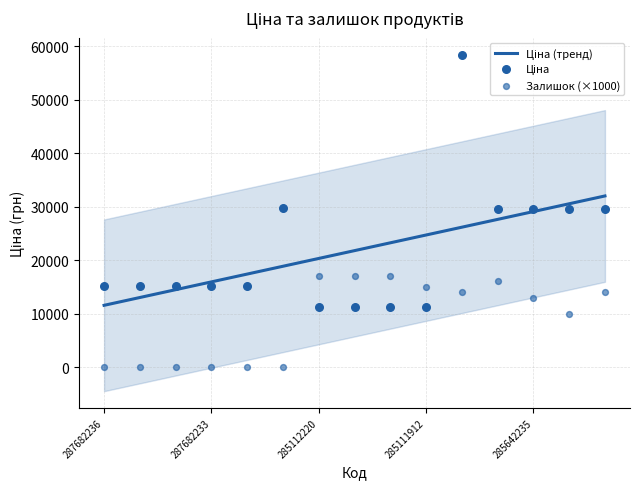

Which series has the largest total across all categories?

Ціна (тренд)